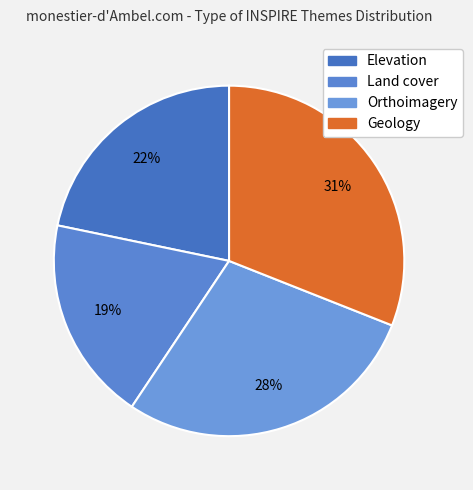

Which has a higher value, Land cover or Orthoimagery?

Orthoimagery